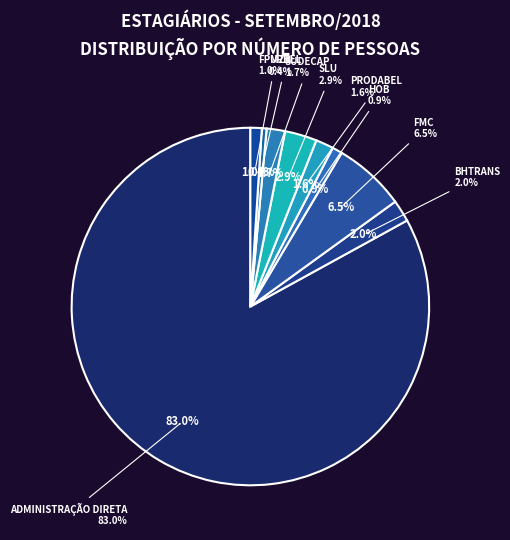

Rank the categories by value from highest to lowest.

ADMINISTRAÇÃO DIRETA, FMC, SLU, BHTRANS, SUDECAP, PRODABEL, FPMZB, HOB, URBEL